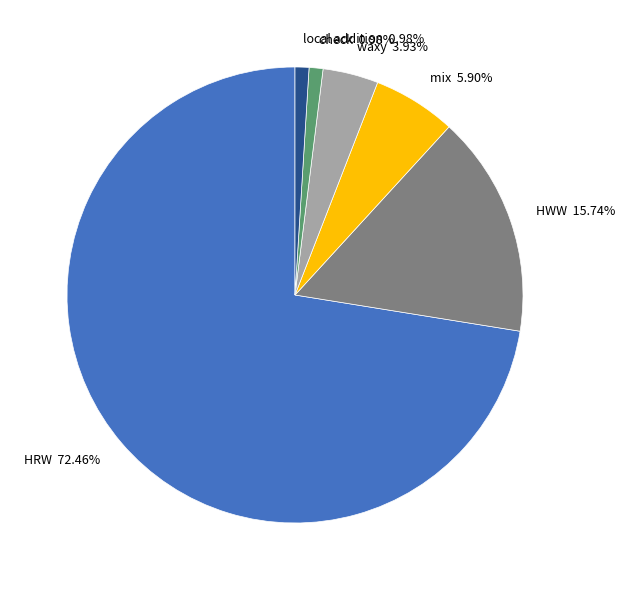

How many segments does this pie chart have?

6